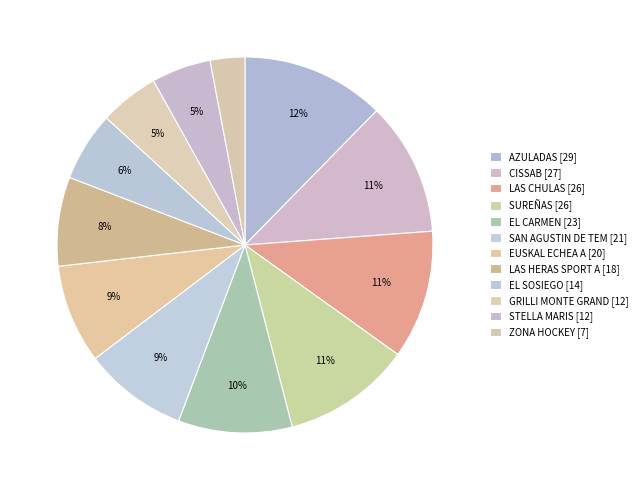

Count the number of slices in the pie.

12